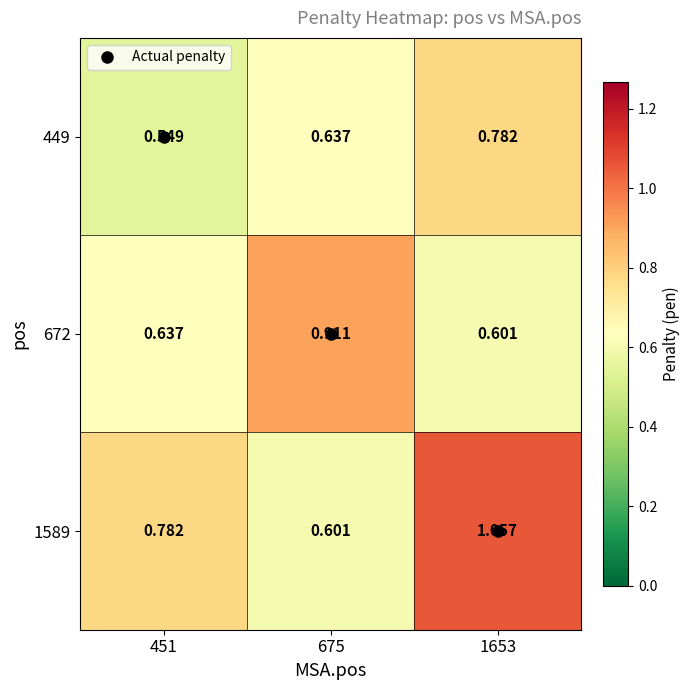

Is the value of 1589 at 1653 greater than the value of 449 at 1653?

Yes